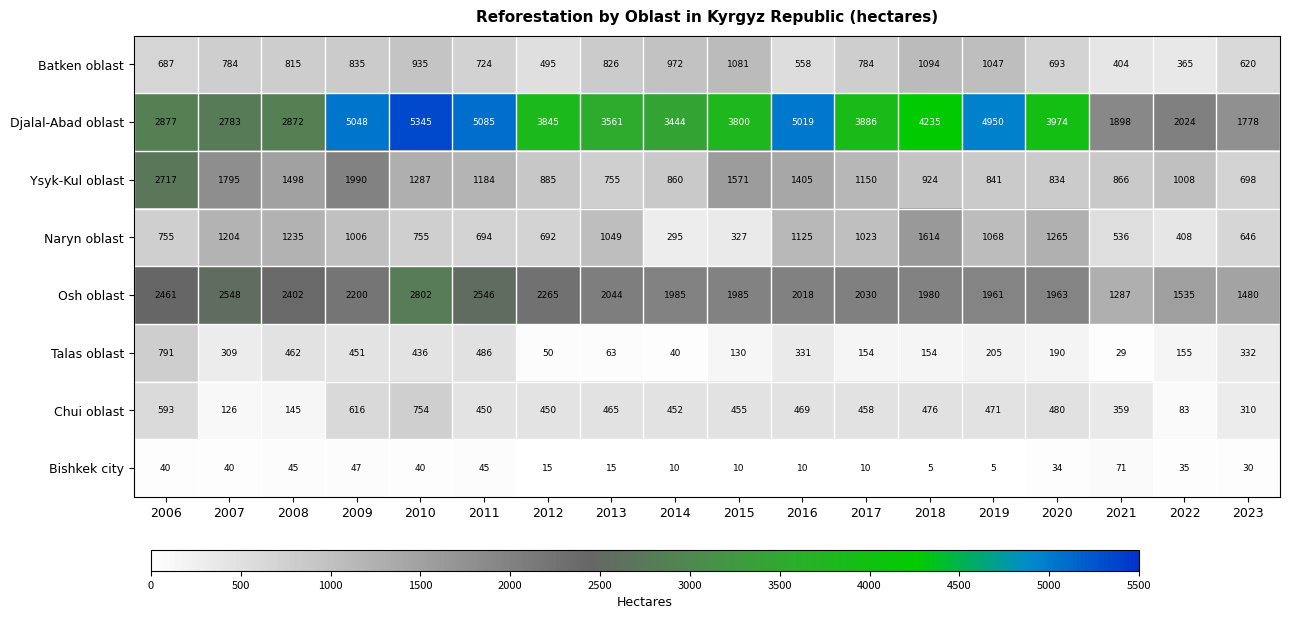

The Naryn oblast series shows 1006 at 2009. True or false?

True